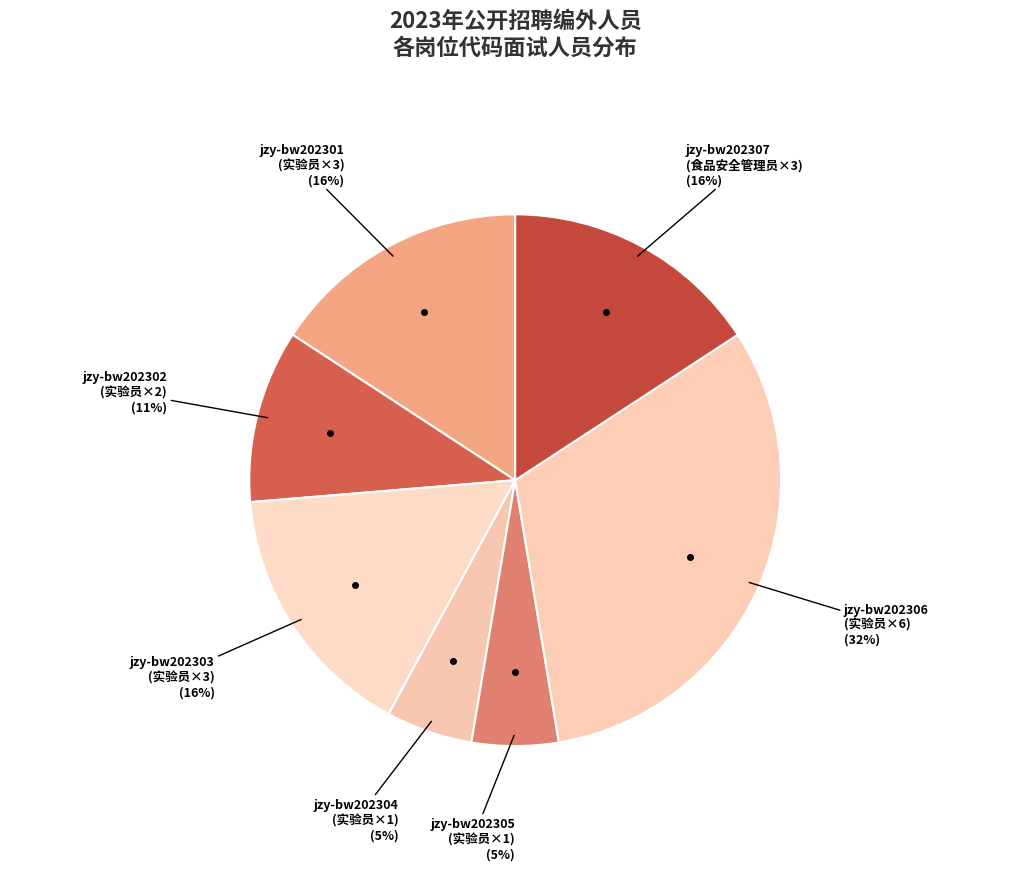

How many slices are in this pie chart?

7